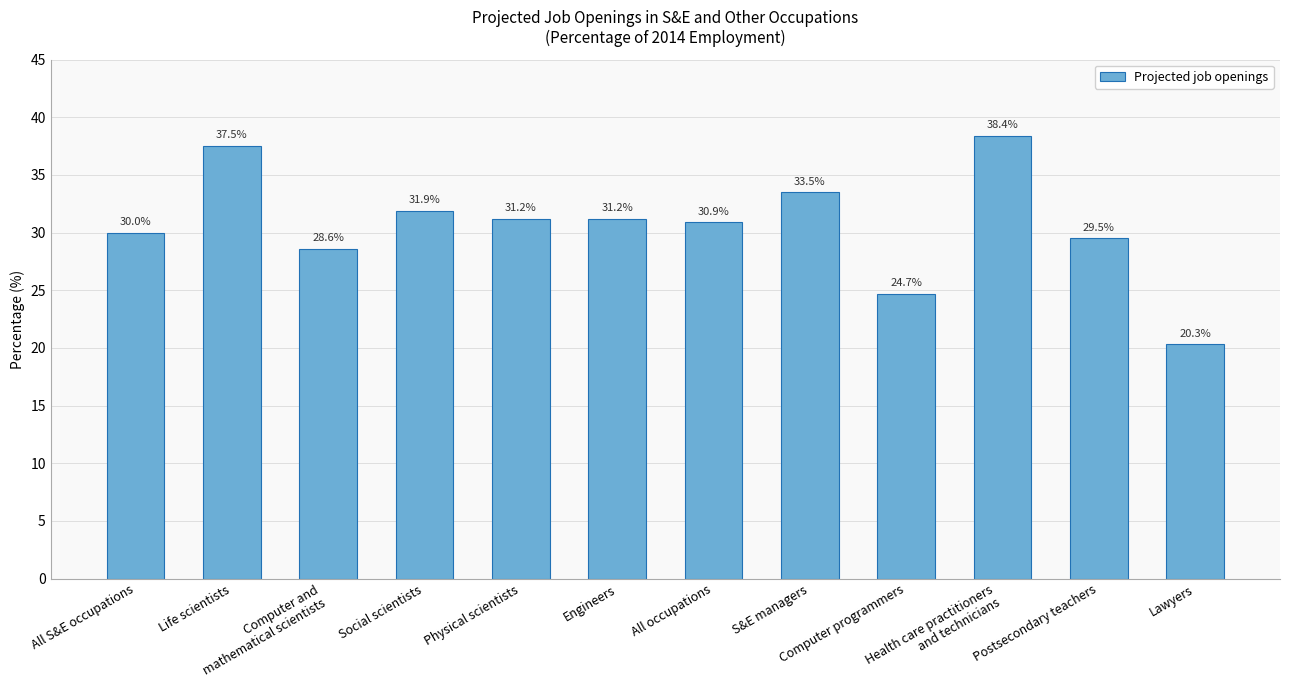

Reading left to right, what are all the values shown in this chart?

30.0	37.5	28.6	31.9	31.2	31.2	30.9	33.5	24.7	38.4	29.5	20.3